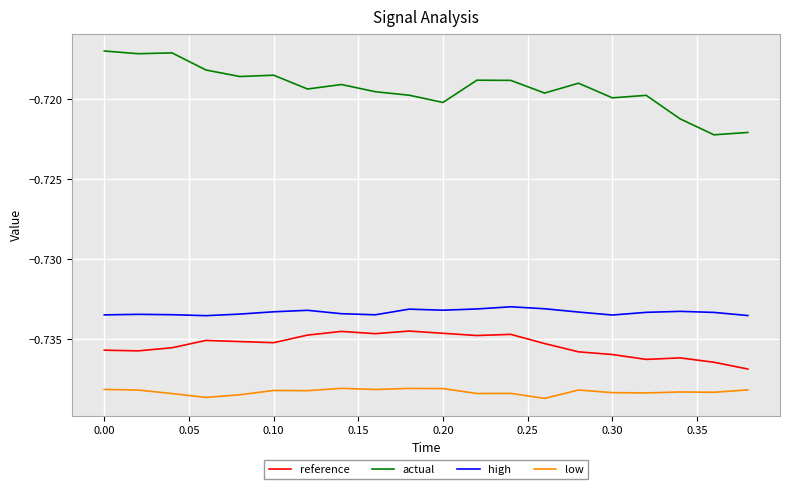

List the series in order of their peak value, highest first.

actual, high, reference, low